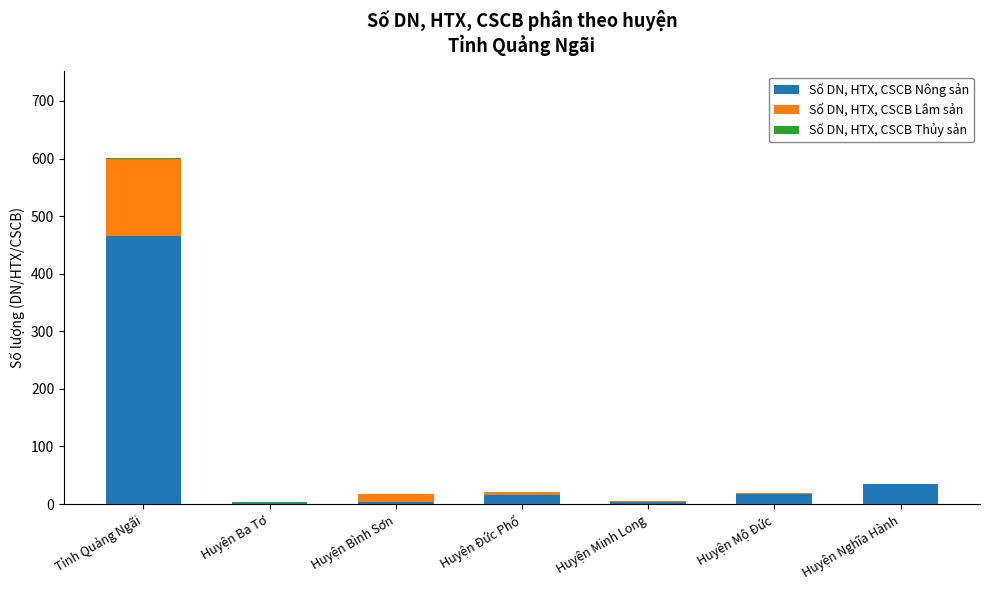

At which category is the sum across all series the highest?

Tỉnh Quảng Ngãi